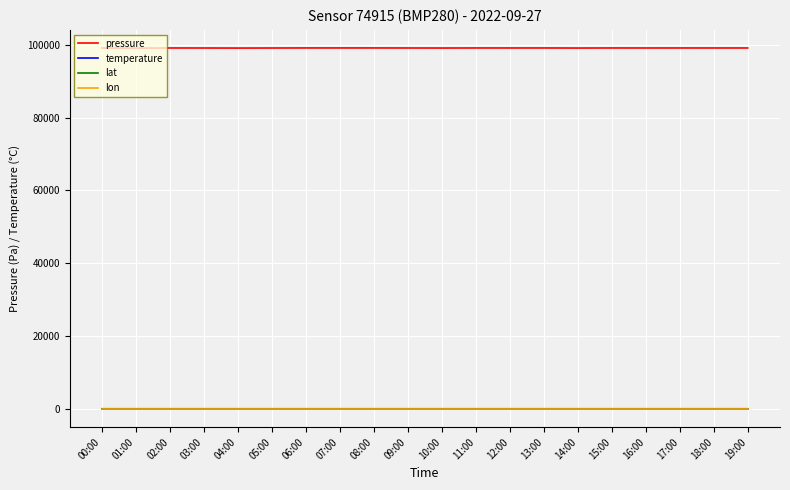

What is the difference between the highest and lowest values at 06:00?

99220.2